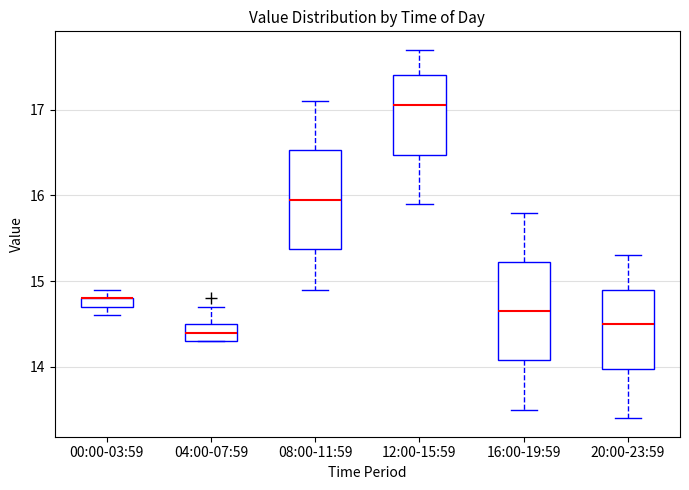

Where does the lower whisker of the box for 16:00-19:59 end on the y-axis? The values are not printed on the chart, so give them approximately, as read against the axis.

13.5